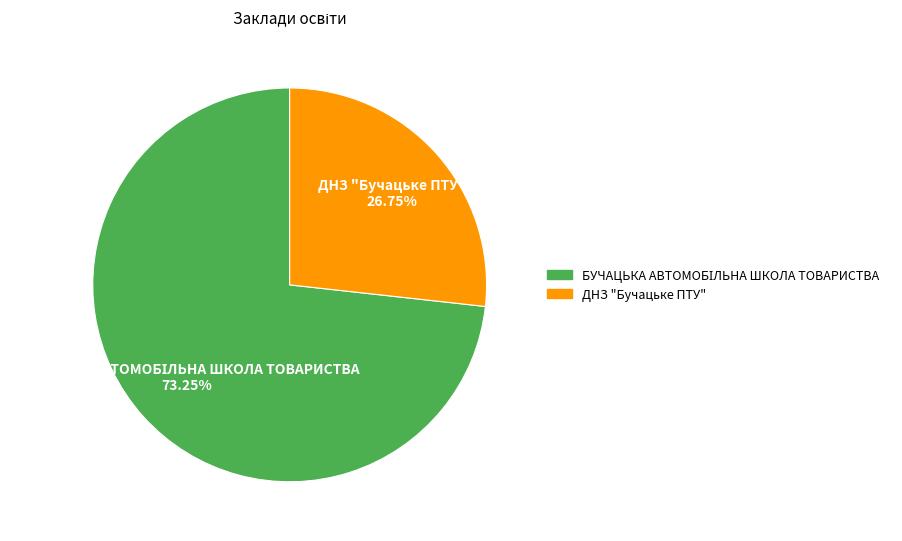

Which slice is the smallest?

ДНЗ "Бучацьке ПТУ"